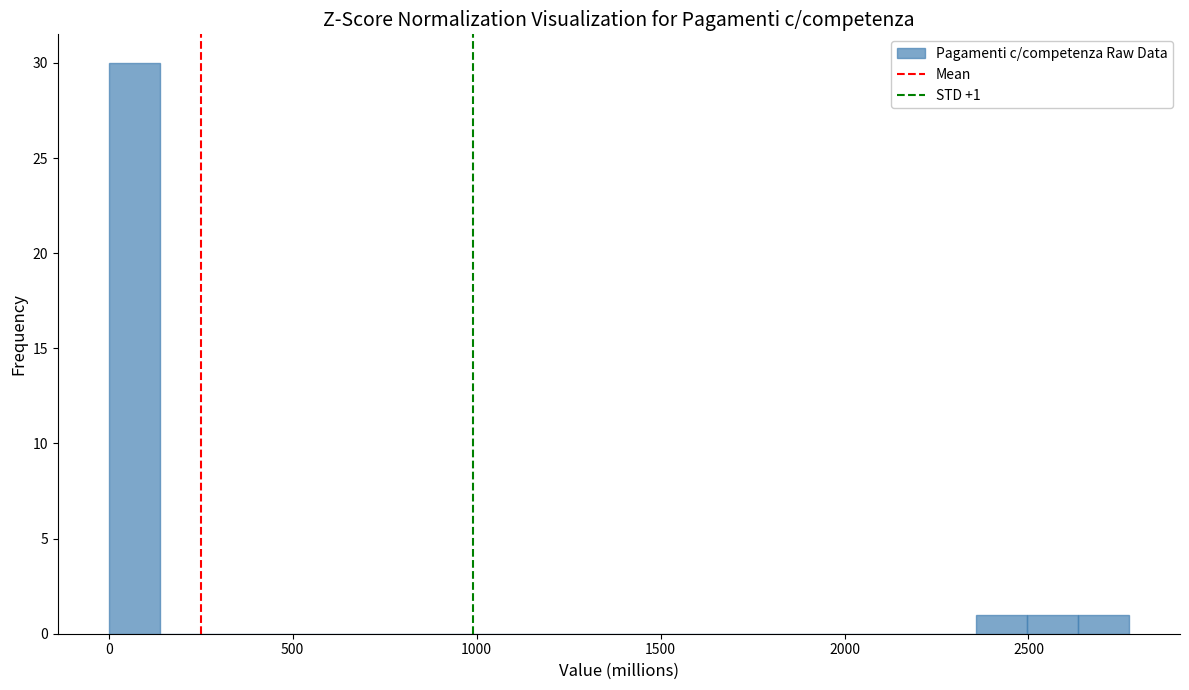

Read against the x-axis, roughly where is the centre of the tallest bar?

50